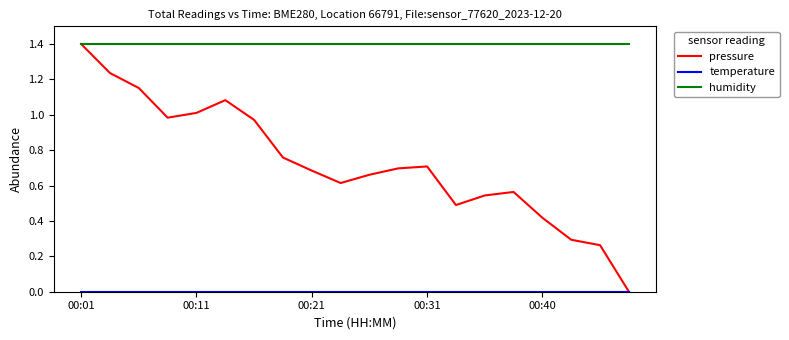

Which series has the widest spread of values?

pressure